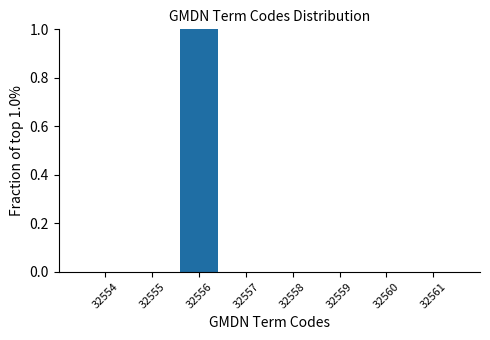

Reading right to left, transcribe all the data shown in this chart.

32561=0	32560=0	32559=0	32558=0	32557=0	32556=1	32555=0	32554=0